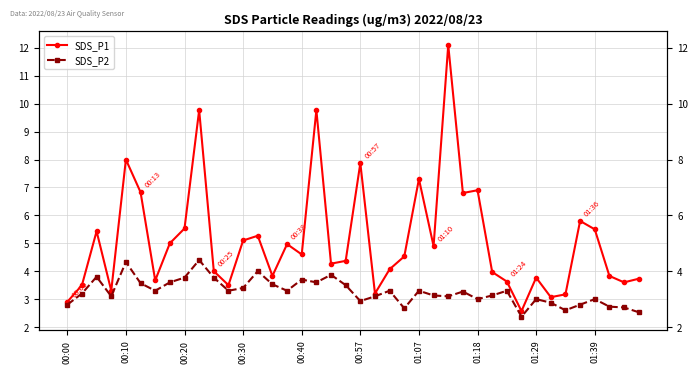

At how many categories does at least one series exceed 6?

9